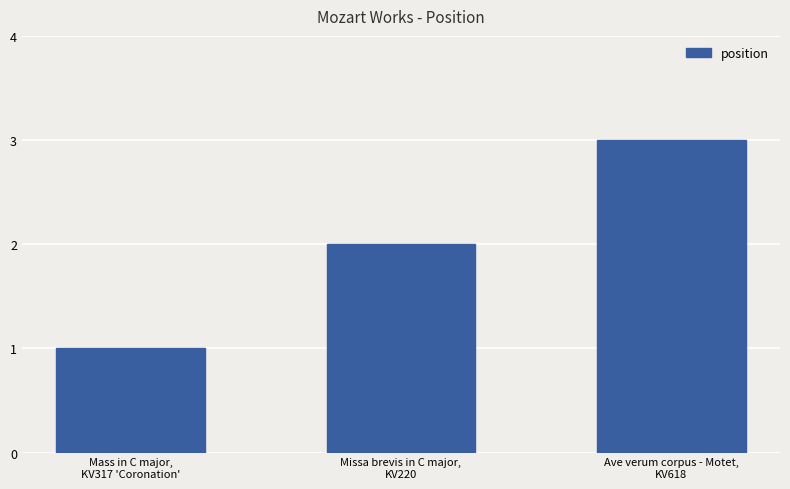

What is the value of the 1st bar from the left?

1